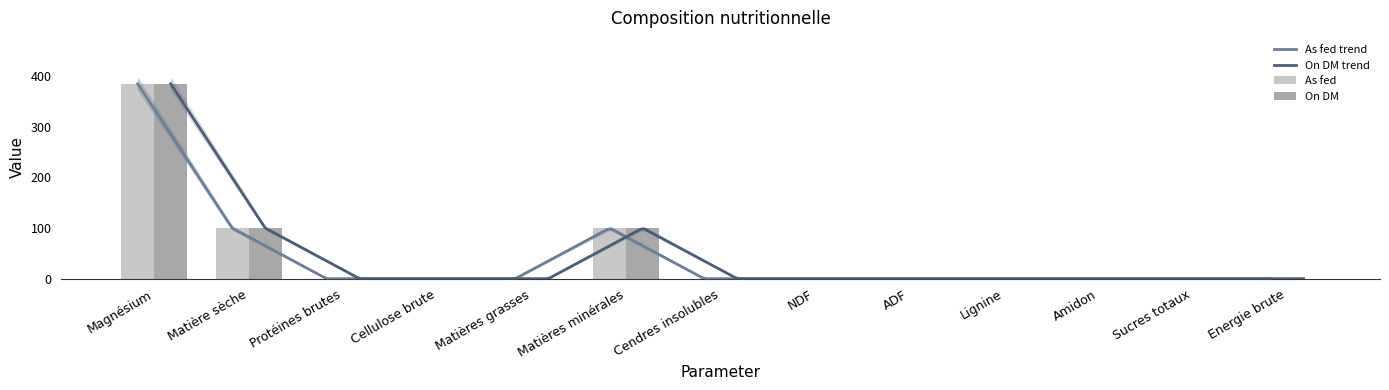

True or false: On DM has a value of 167.6 at Amidon.

False